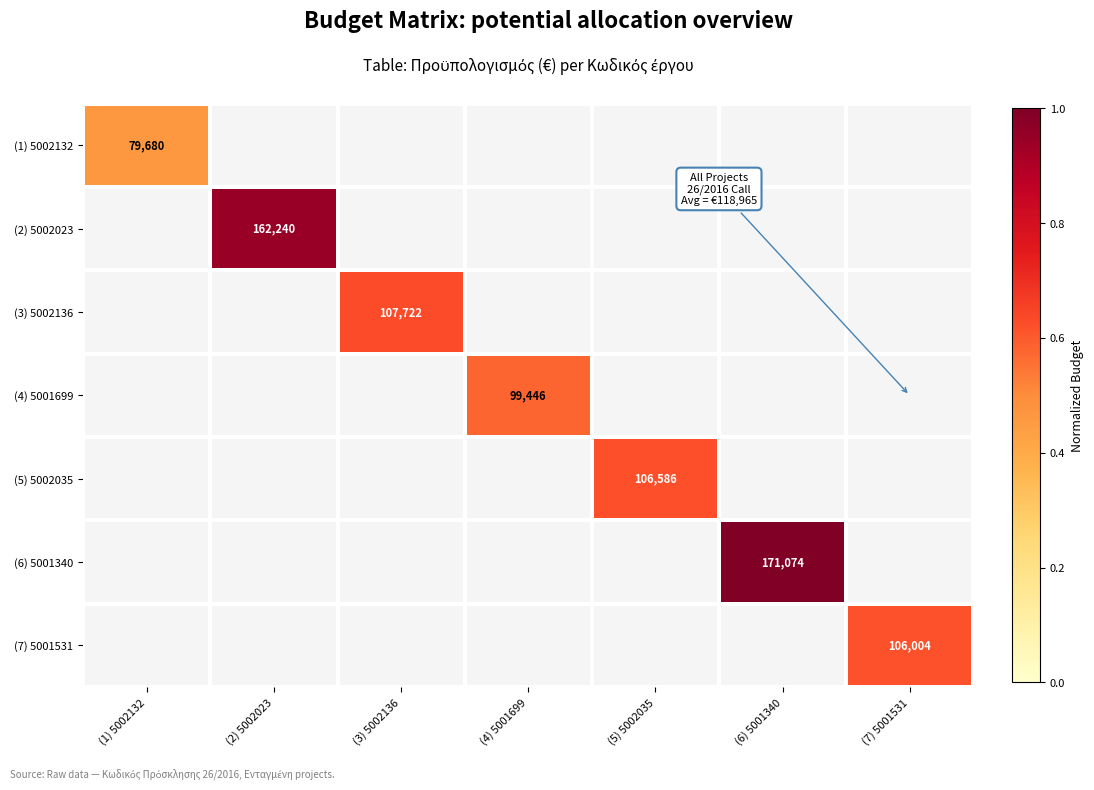

True or false: (7) 5001531 has a value of 0.0 at (2) 5002023.

True